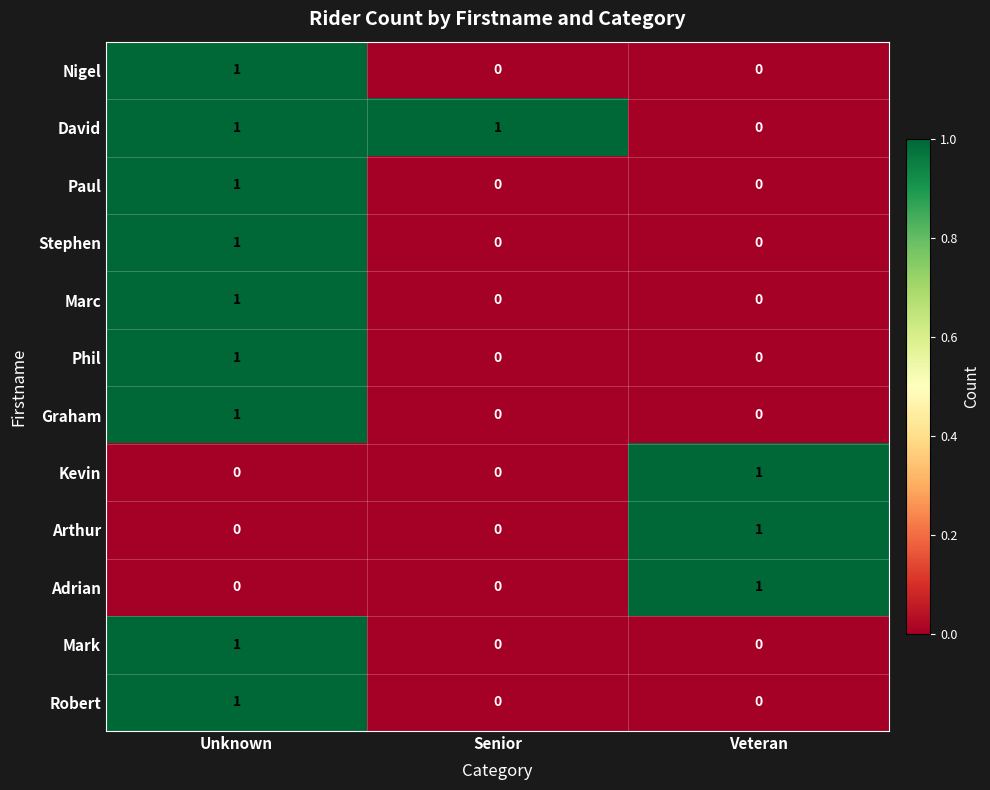

What is the spread (max minus min) of values at Unknown?

1